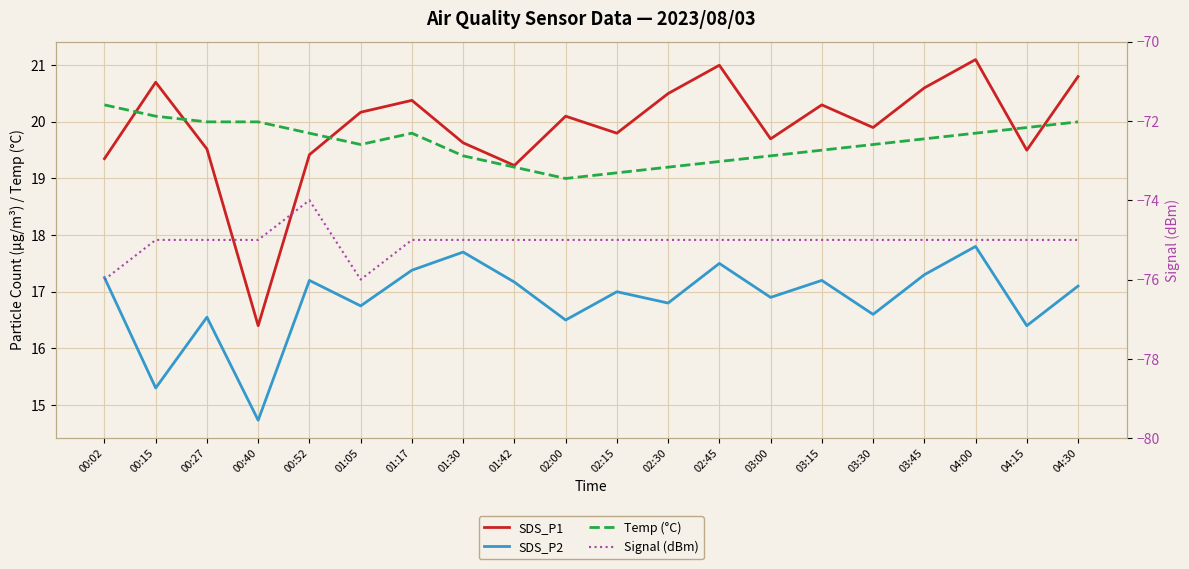

What is the label of the 9th point from the left?

01:42